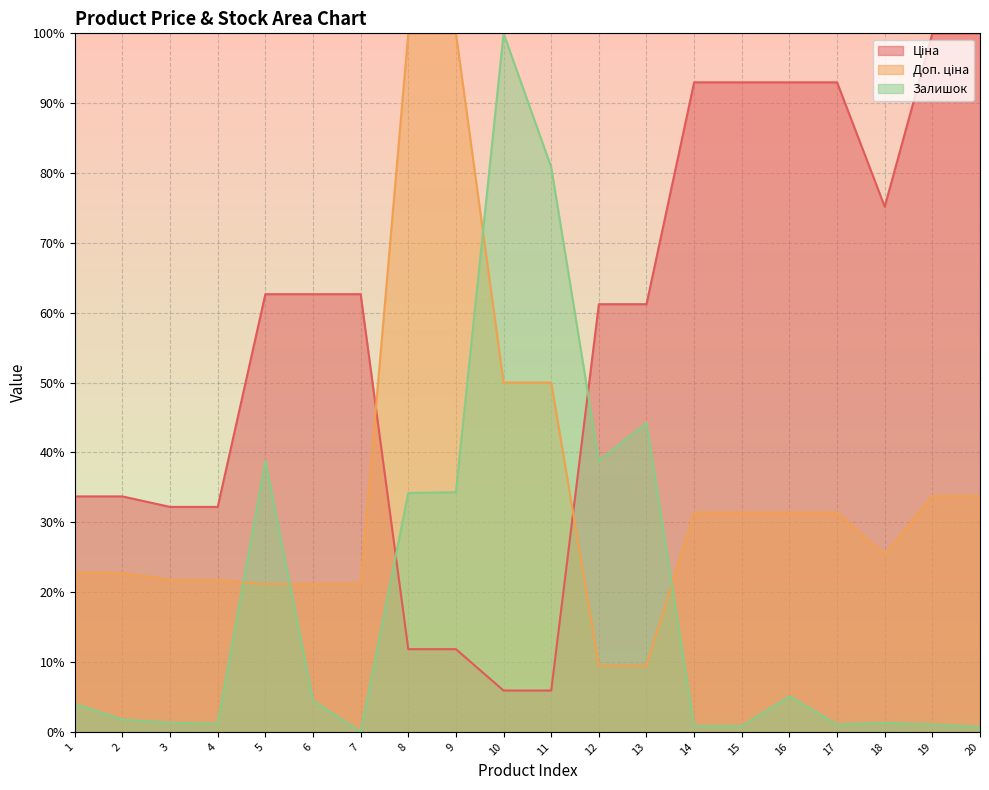

Reading right to left, transcribe all the data shown in this chart.

Ціна: 100.0	100.0	75.2	93.0	93.0	93.0	93.0	61.2	61.2	5.9	5.9	11.8	11.8	62.7	62.7	62.7	32.2	32.2	33.7	33.7
Доп. ціна: 33.8	33.8	25.4	31.4	31.4	31.4	31.4	9.5	9.5	50.0	50.0	100.0	100.0	21.2	21.2	21.2	21.8	21.8	22.8	22.8
Залишок: 0.7	1.1	1.3	1.1	5.1	0.8	0.8	44.3	38.8	80.8	100.0	34.3	34.2	0.0	4.5	38.8	1.2	1.3	1.8	4.0